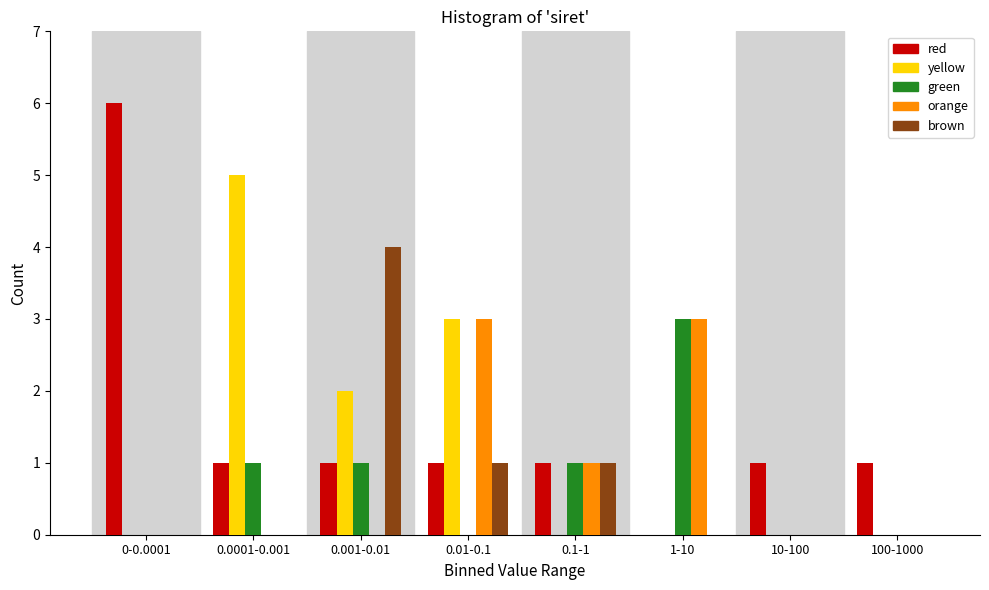

Is the value of green at 1-10 greater than the value of red at 0.1-1?

Yes